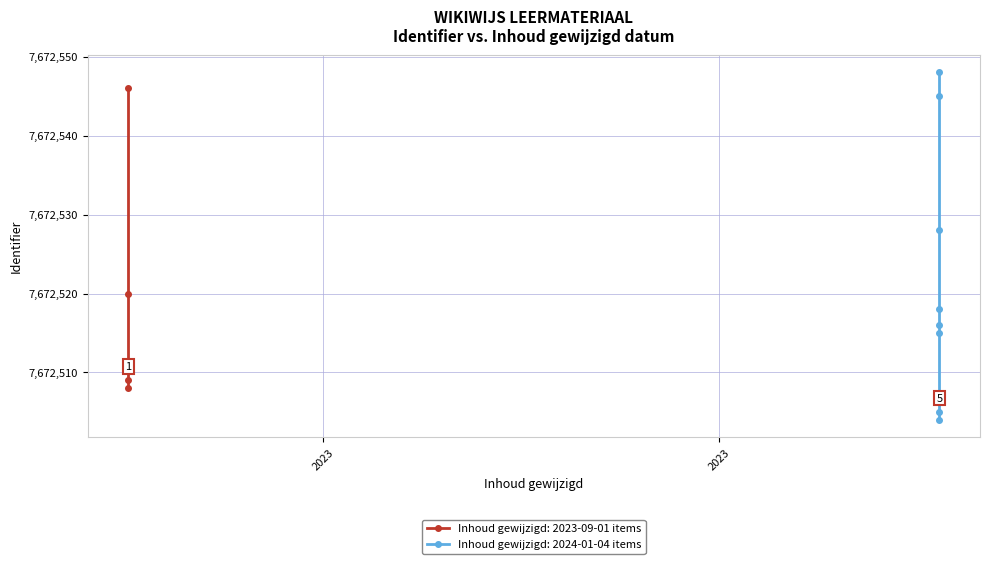

What is the sum of the values at 2024-01-04 and 2023-09-01?

15345053